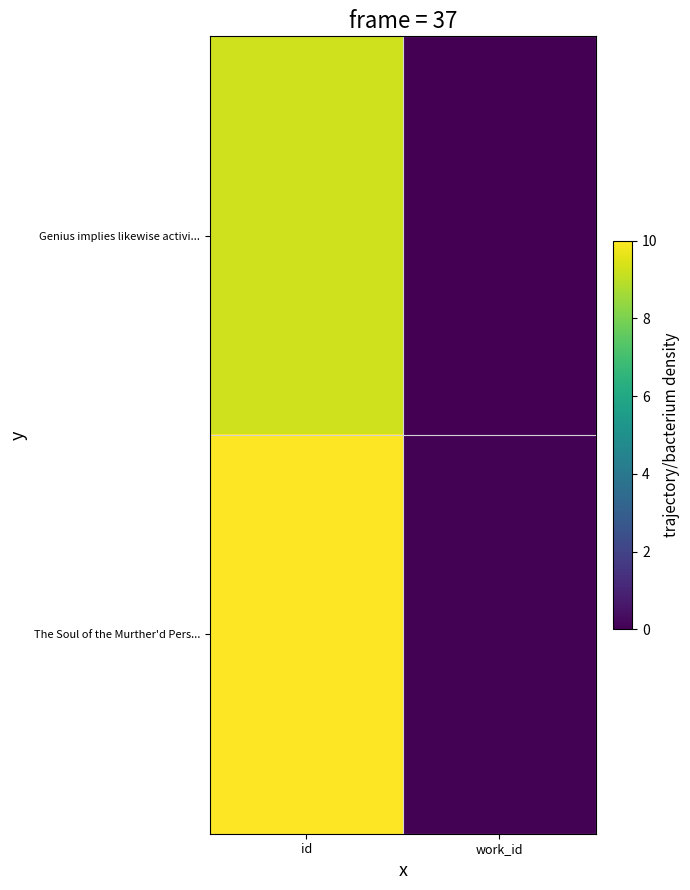

Reading right to left, what are all the values shown in this chart?

Genius implies likewise activi...: work_id=0.0	id=9.3
The Soul of the Murther'd Pers...: work_id=0.1	id=10.0